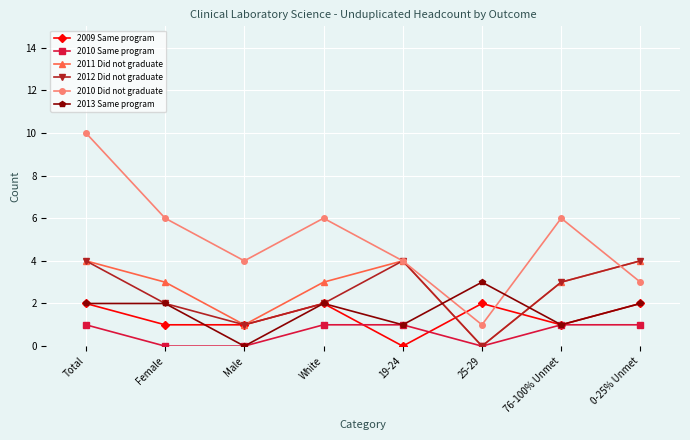

At which category is the sum across all series the highest?

Total